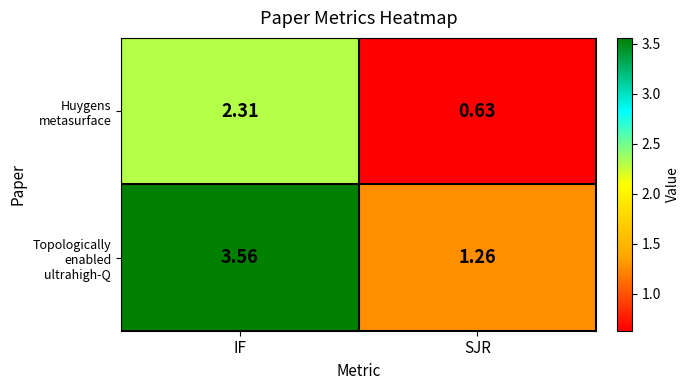

Which series has the largest range (max minus min)?

Topologically enabled ultrahigh-Q